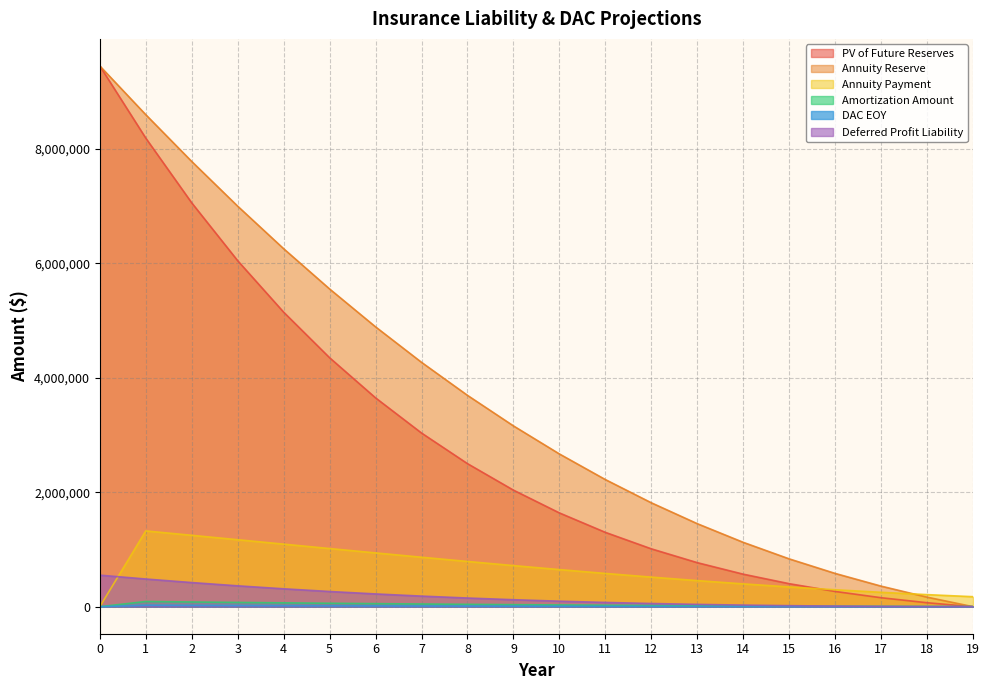

Does the chart have visible grid lines?

Yes